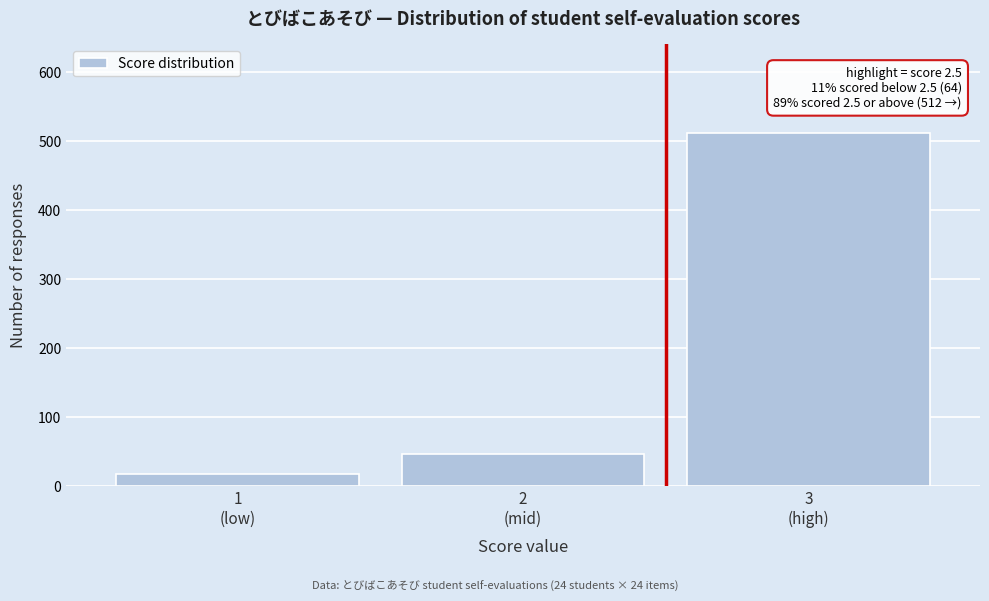

Reading left to right, extract all data points from this chart.

18	46	512